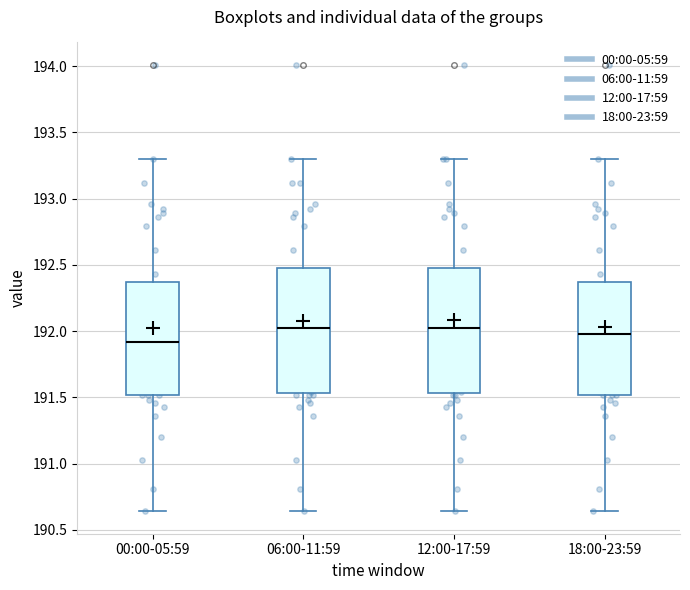

Where is the lower edge of the box for 18:00-23:59 on the y-axis? The values are not printed on the chart, so give them approximately, as read against the axis.

191.50